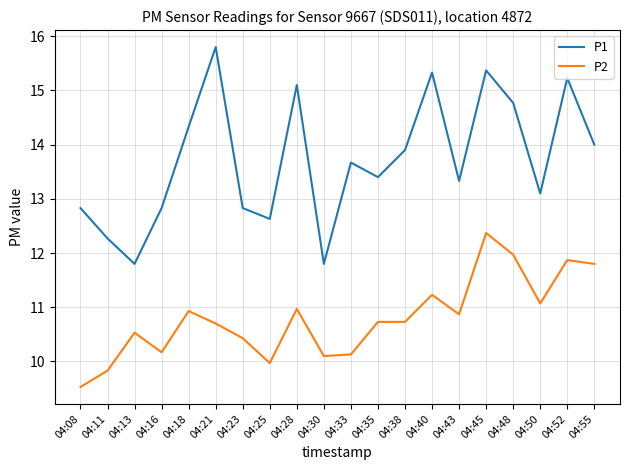

True or false: P1 and P2 cross at least once.

False